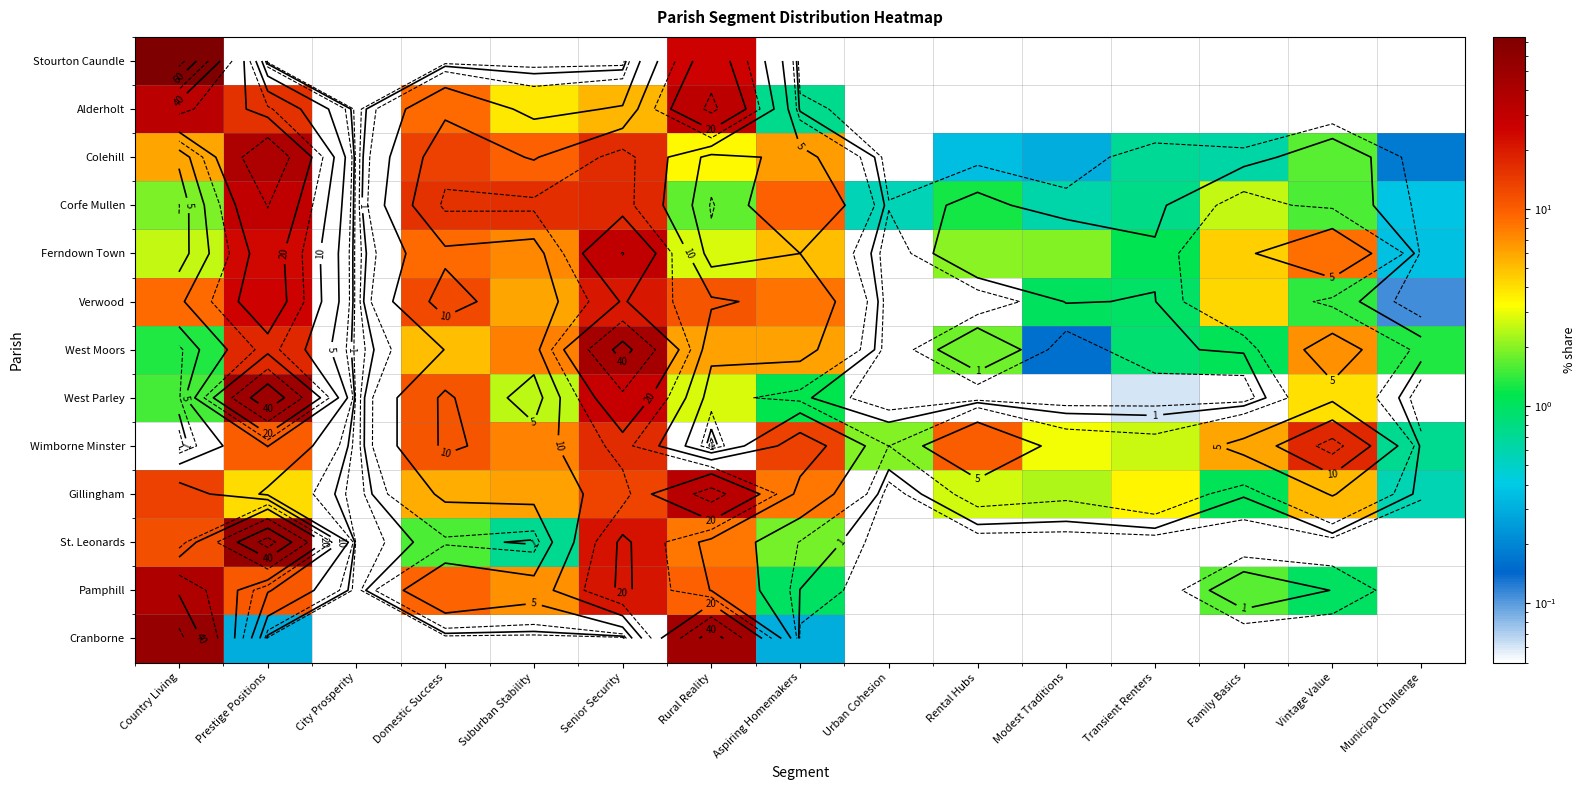

At Suburban Stability, list the series in order from largest to smallest.

Corfe Mullen, Colehill, West Moors, Wimborne Minster, Ferndown Town, Pamphill, Gillingham, Verwood, Alderholt, West Parley, St. Leonards, Stourton Caundle, Cranborne